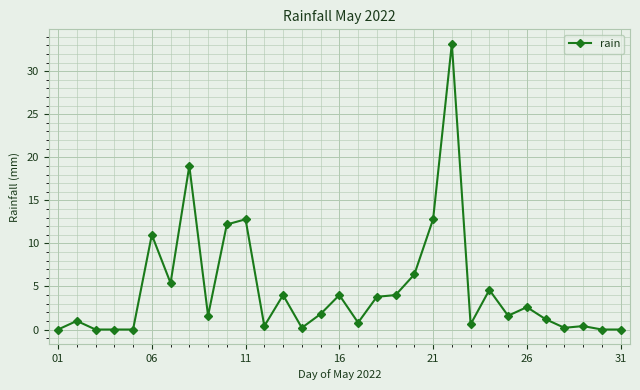

What is the value of the 19th point from the left?

4.0